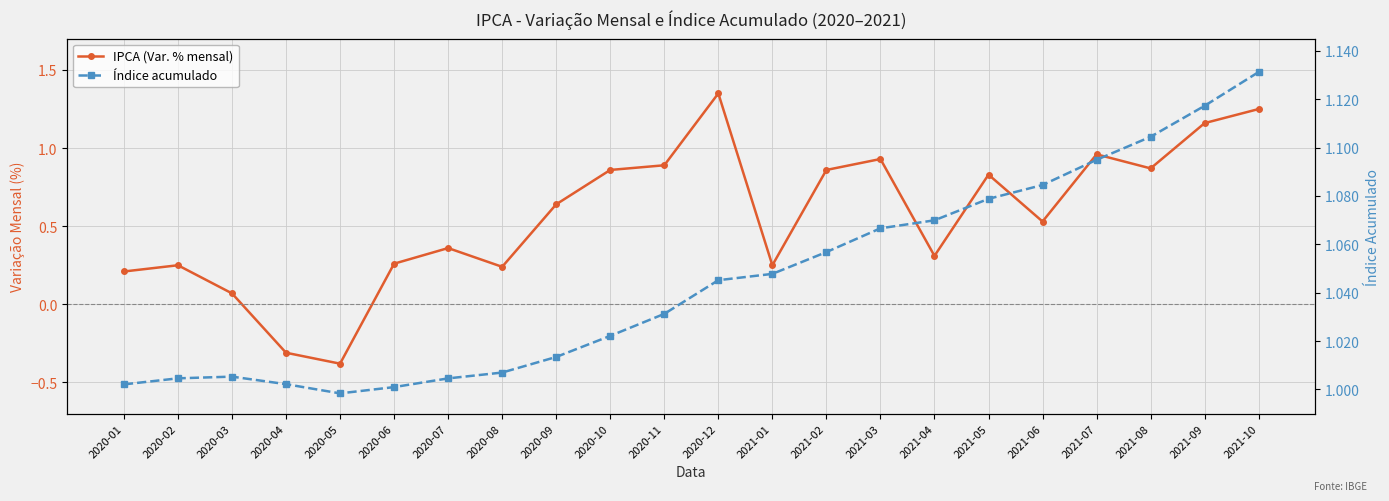

In Índice acumulado, how many points are lower than both neighbors (excluding endpoints)?

1